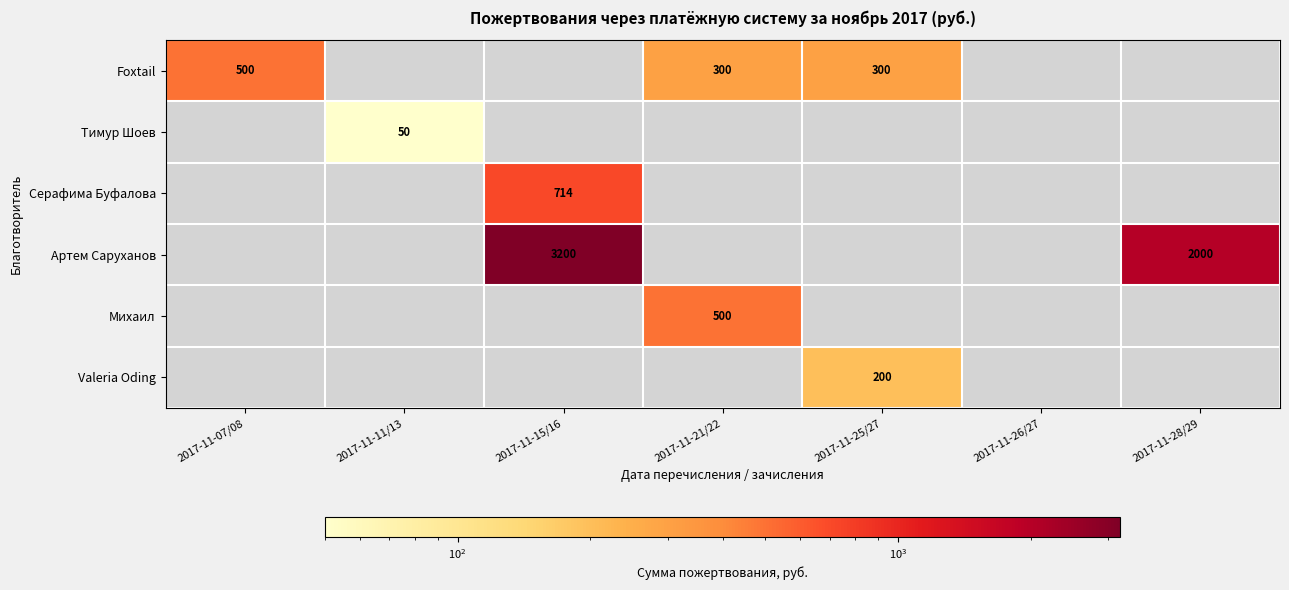

True or false: Артем Саруханов has a value of 805 at 2017-11-28/29.

False